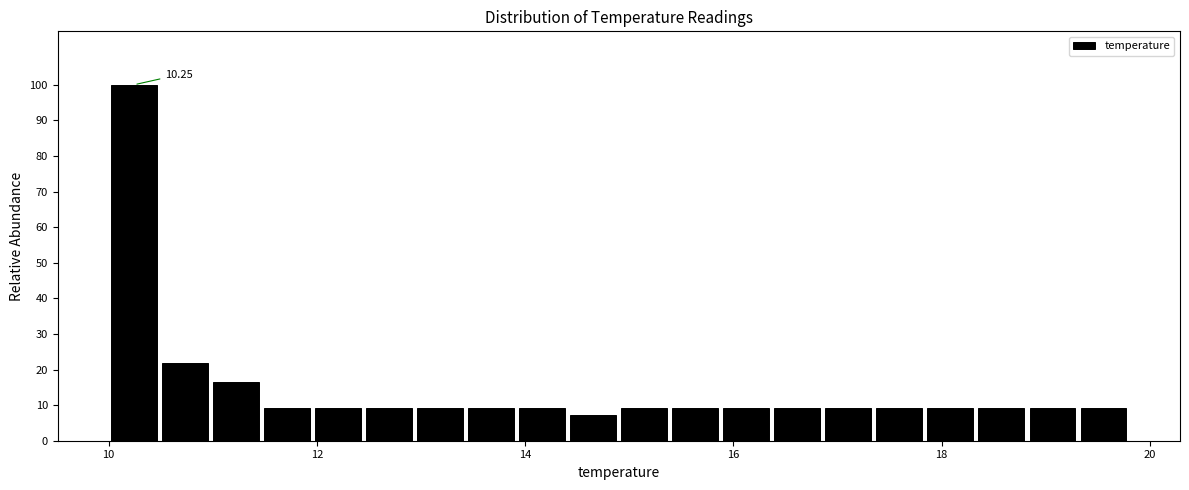

Read against the x-axis, roughly where is the centre of the tallest bar?

10.2